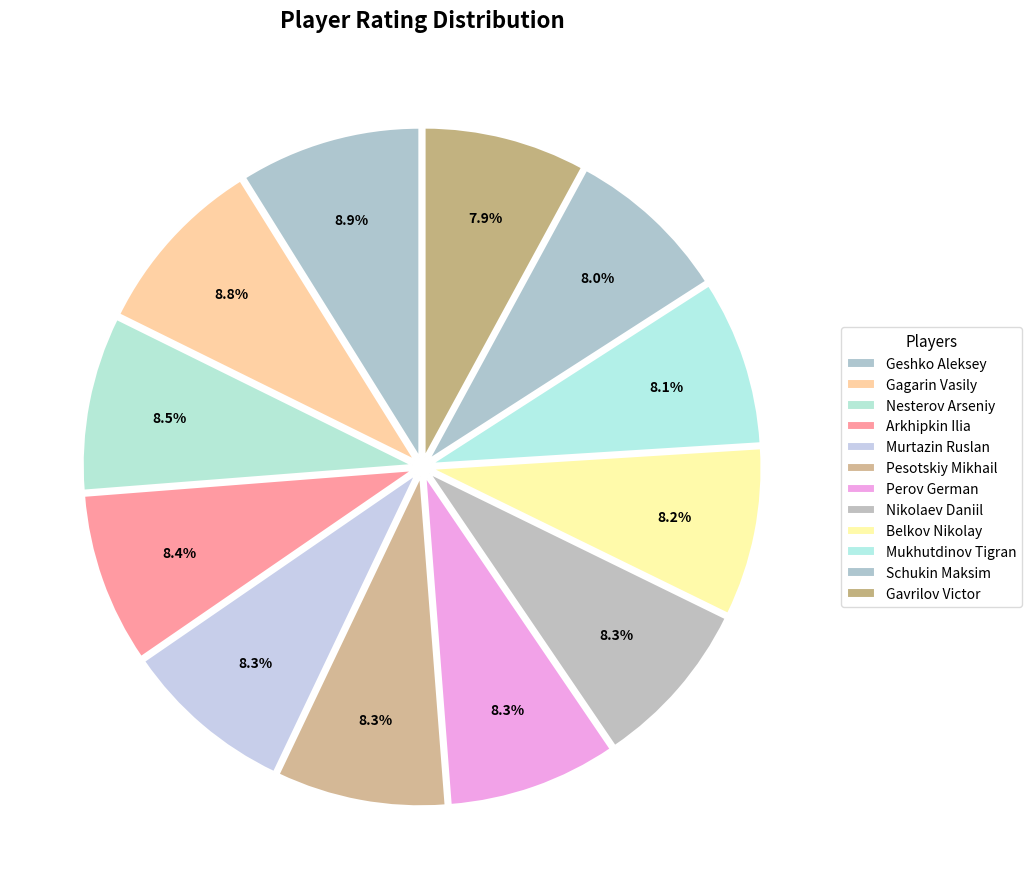

To the nearest percent, what is the difference between the largest and smallest slice percentages?

1%